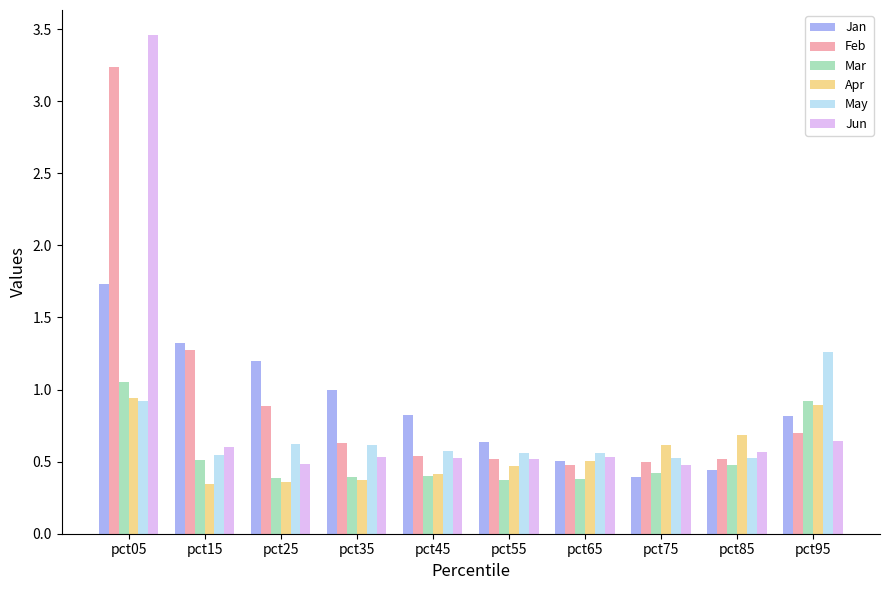

How many groups of bars are there?

10